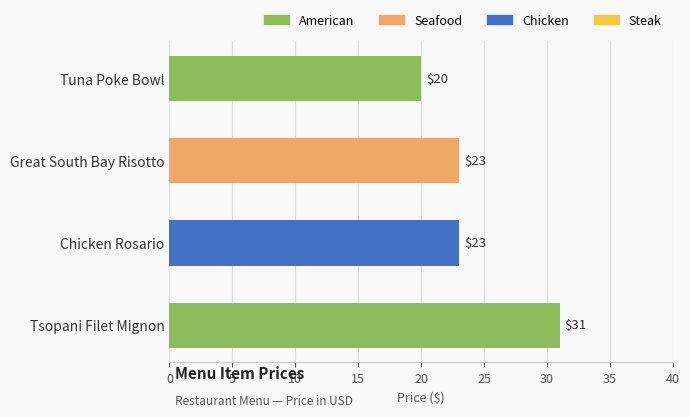

What is the approximate value at Tsopani Filet Mignon?

31